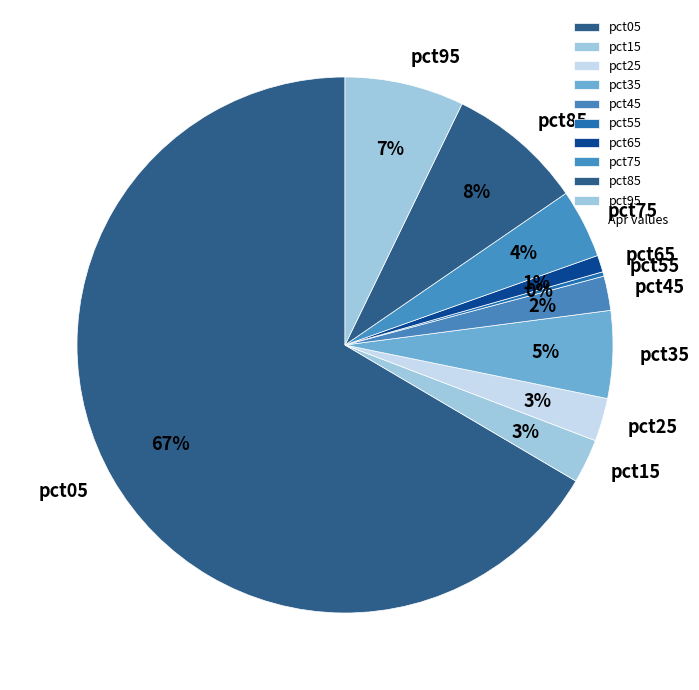

To the nearest percent, what is the average slice percentage?

10%